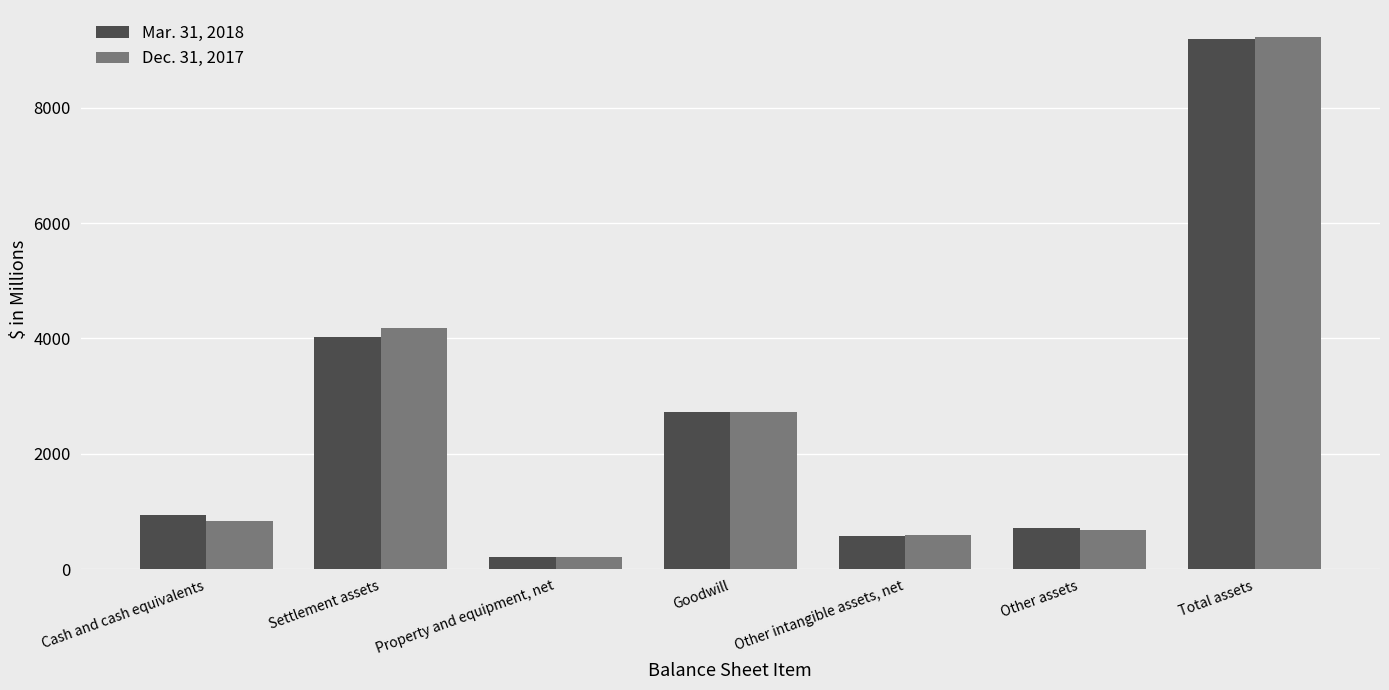

How many categories are shown in the chart?

7